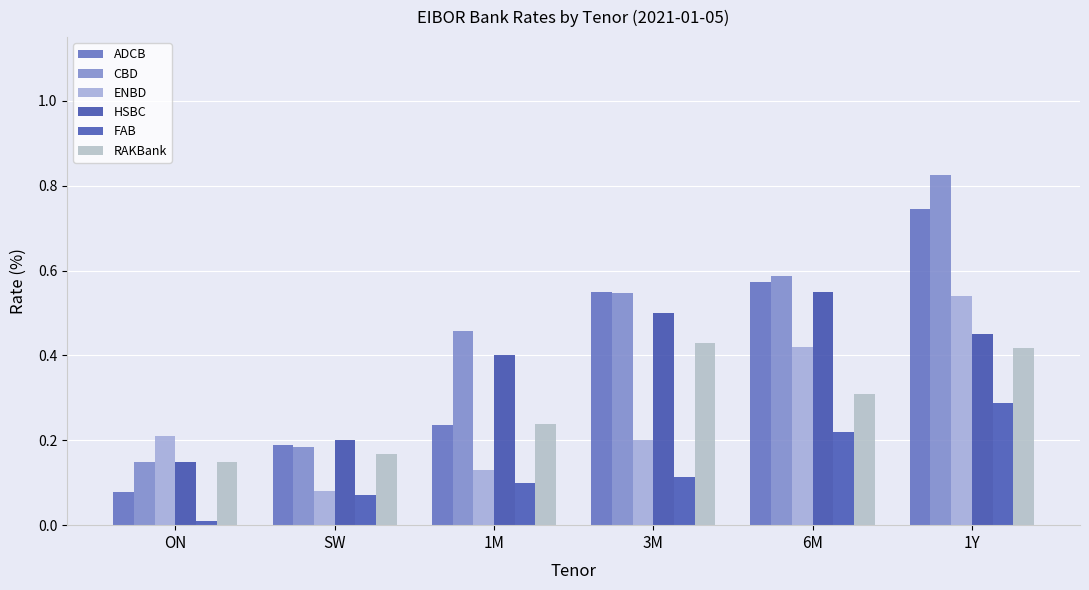

At 6M, list the series in order from smallest to largest.

FAB, RAKBank, ENBD, HSBC, ADCB, CBD